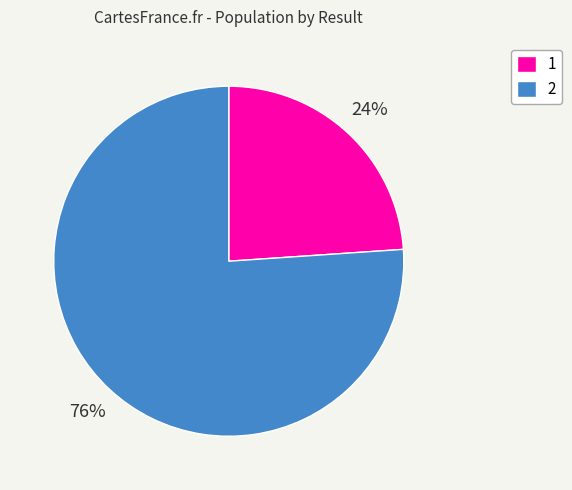

To the nearest percent, what portion does 1 represent?

24%